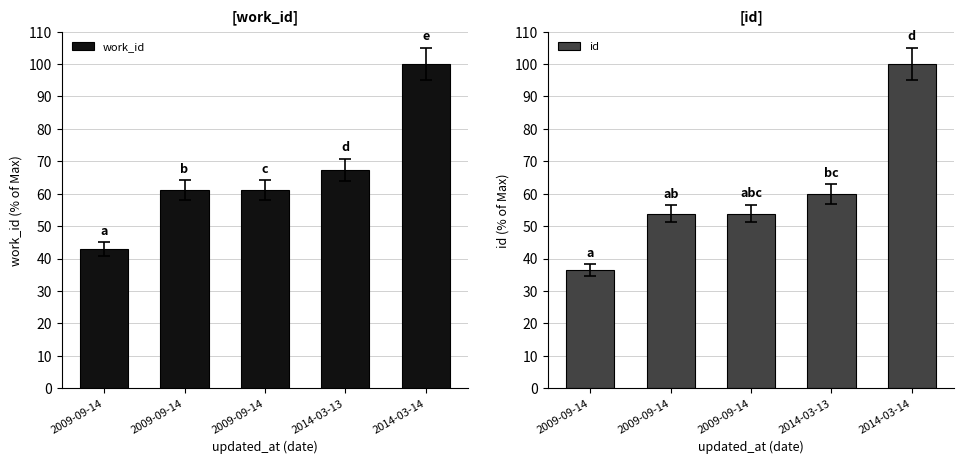

How many bars are there in each group?

2